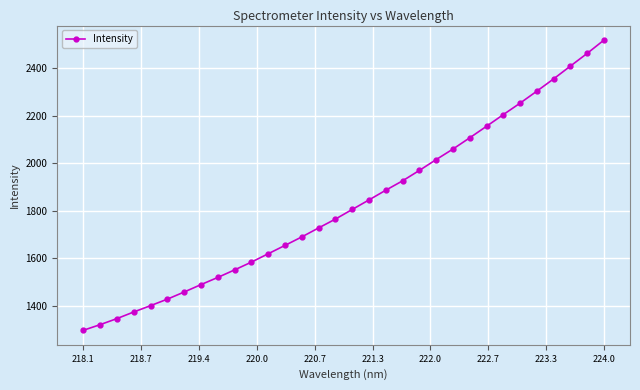

What is the difference between the maximum and minimum values?

1220.0